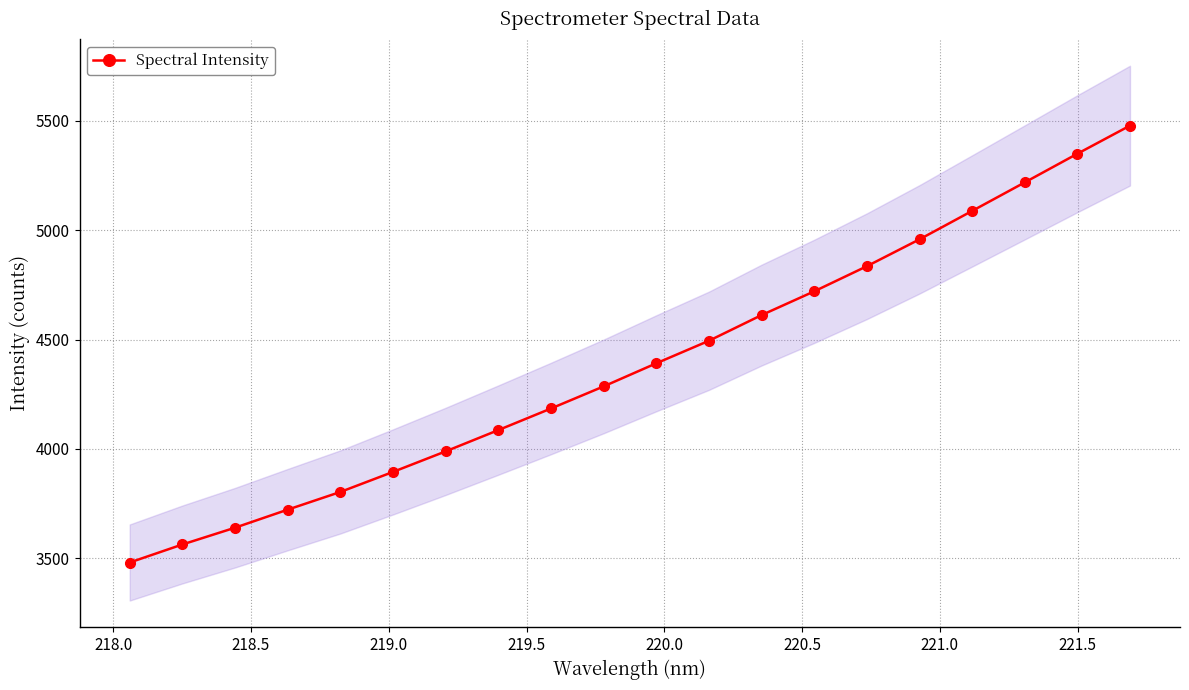

What is the smallest value displayed?

3480.4